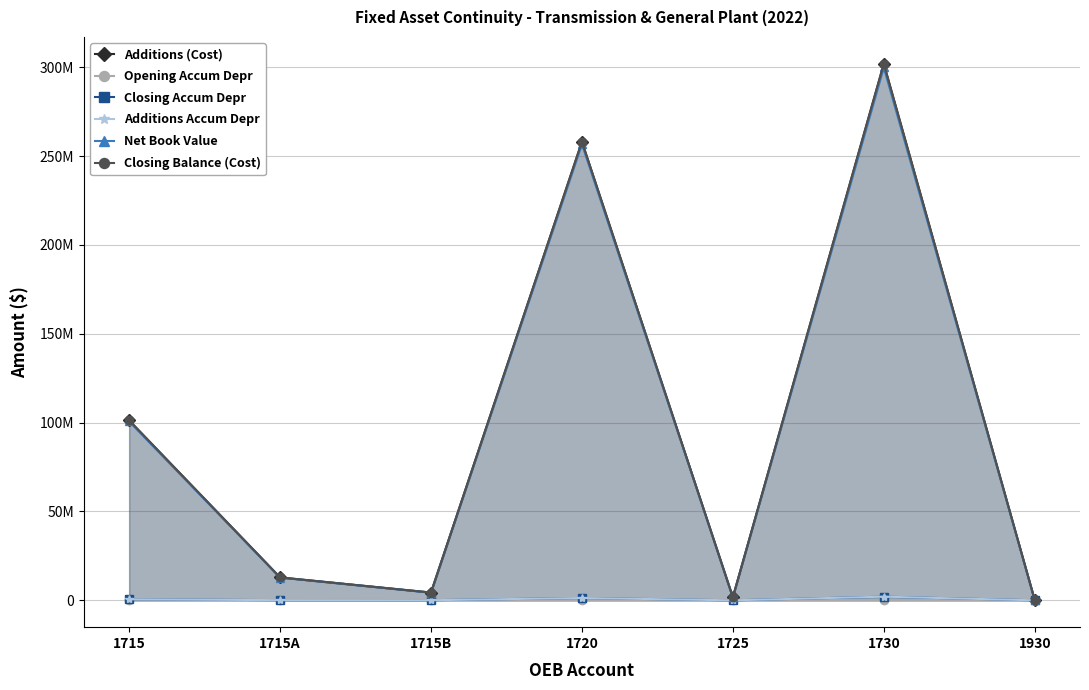

Rank the categories by Additions Accum Depr value from lowest to highest.

1725, 1930, 1715B, 1715A, 1715, 1720, 1730